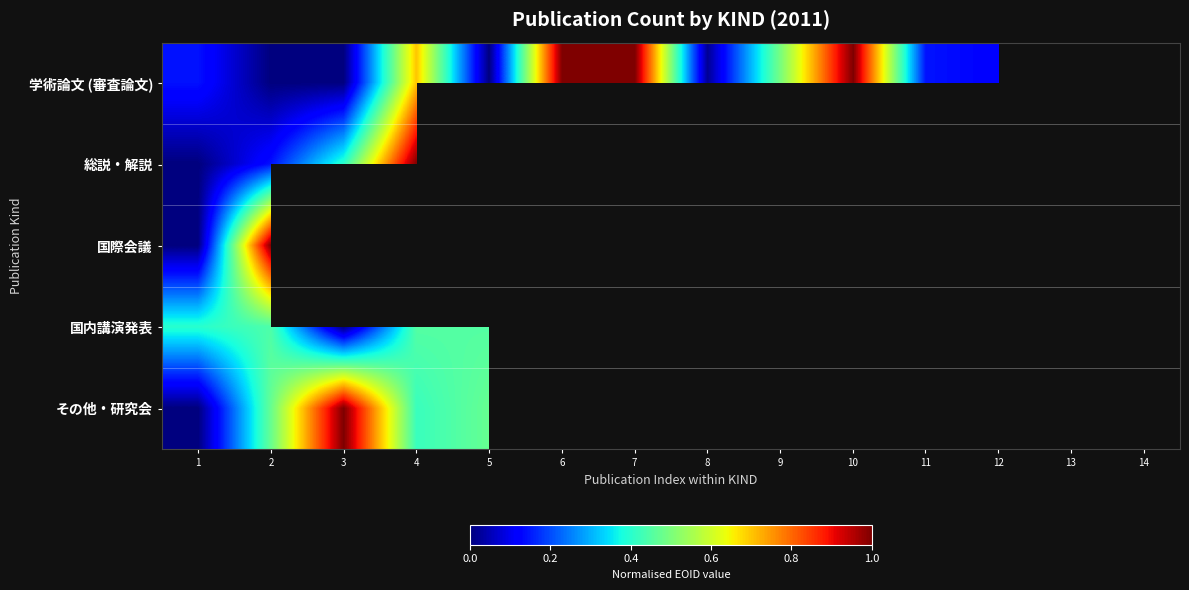

At how many categories does at least one series exceed 0?

14